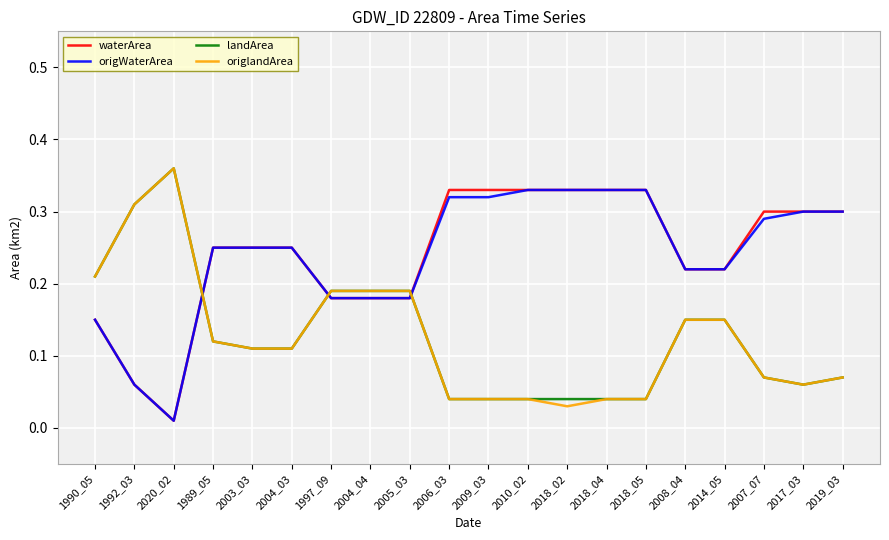

At which label does origlandArea reach its peak?

2020_02